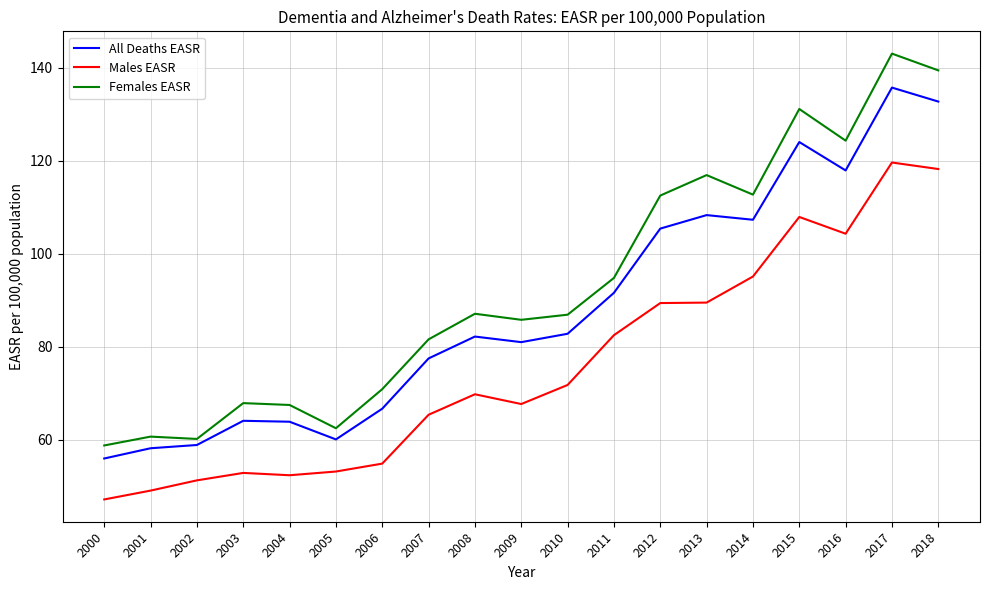

What is the difference between the maximum and second lowest values in the Males EASR series?

70.5